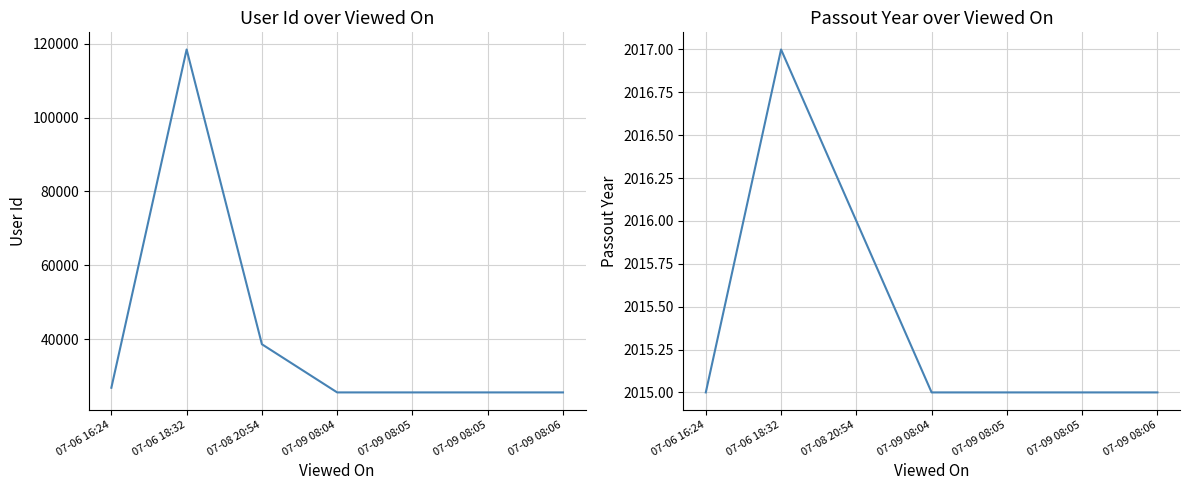

Reading left to right, list all the values displayed in this chart.

User Id: 26862	118429	38640	25601	25601	25601	25601
Passout Year: 2015	2017	2016	2015	2015	2015	2015